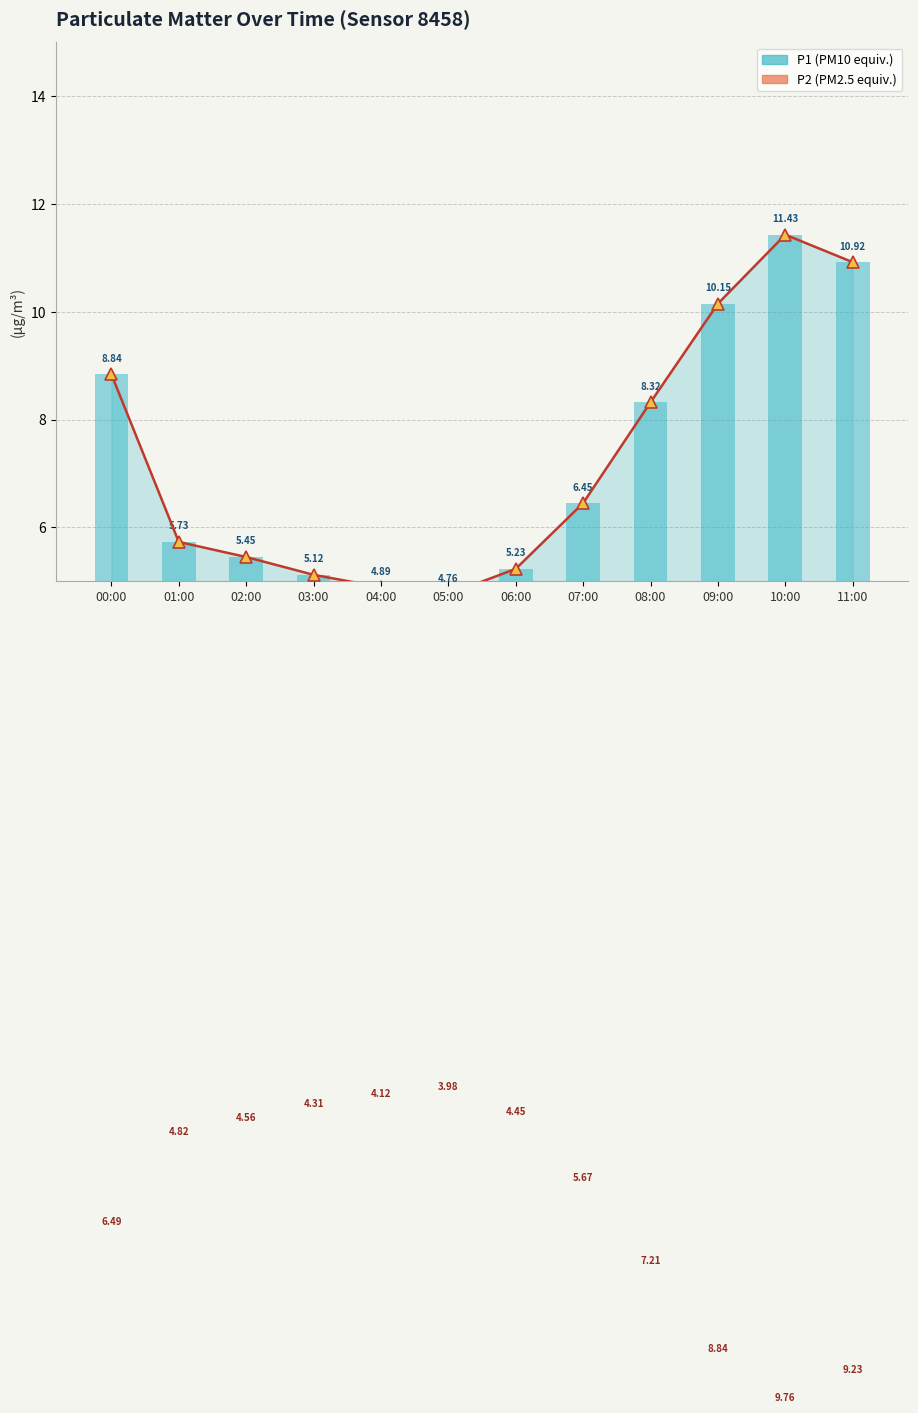

Reading left to right, list all the values displayed in this chart.

P1 trend: 00:00=8.8	01:00=5.7	02:00=5.5	03:00=5.1	04:00=4.9	05:00=4.8	06:00=5.2	07:00=6.5	08:00=8.3	09:00=10.2	10:00=11.4	11:00=10.9
P2 trend: 00:00=-6.5	01:00=-4.8	02:00=-4.6	03:00=-4.3	04:00=-4.1	05:00=-4.0	06:00=-4.5	07:00=-5.7	08:00=-7.2	09:00=-8.8	10:00=-9.8	11:00=-9.2
P1 (PM10): 00:00=8.8	01:00=5.7	02:00=5.5	03:00=5.1	04:00=4.9	05:00=4.8	06:00=5.2	07:00=6.5	08:00=8.3	09:00=10.2	10:00=11.4	11:00=10.9
P2 (PM2.5): 00:00=-6.5	01:00=-4.8	02:00=-4.6	03:00=-4.3	04:00=-4.1	05:00=-4.0	06:00=-4.5	07:00=-5.7	08:00=-7.2	09:00=-8.8	10:00=-9.8	11:00=-9.2